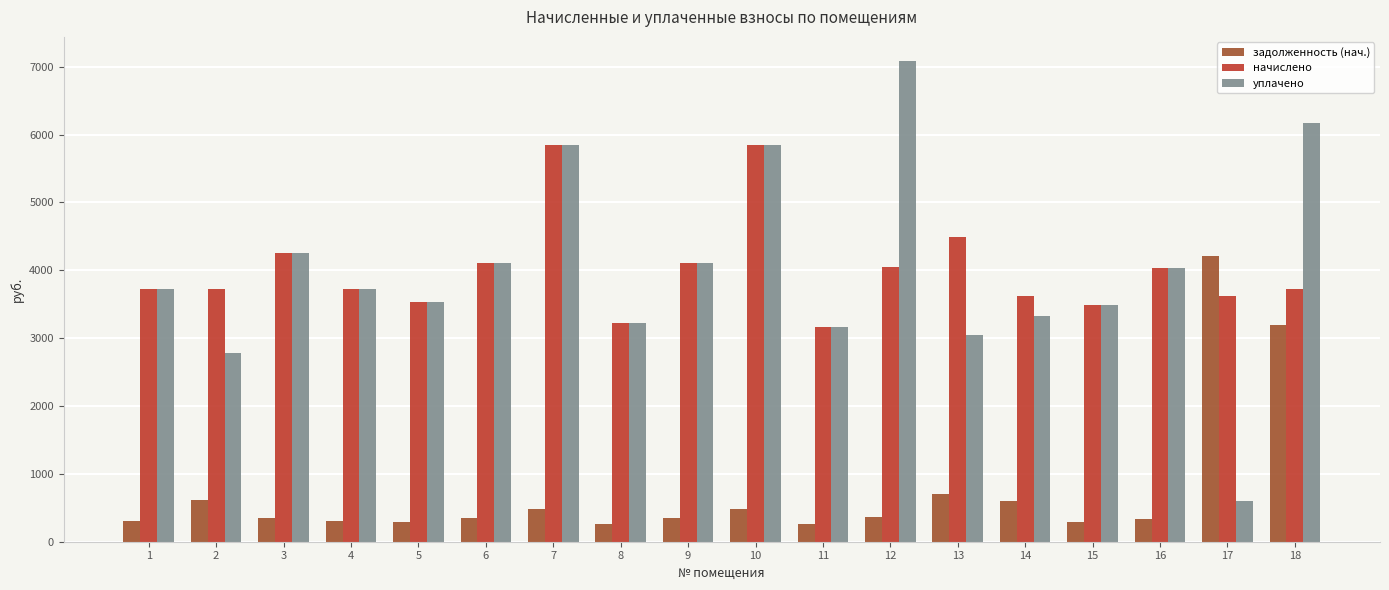

What is the lowest value of the начислено series?

3171.2